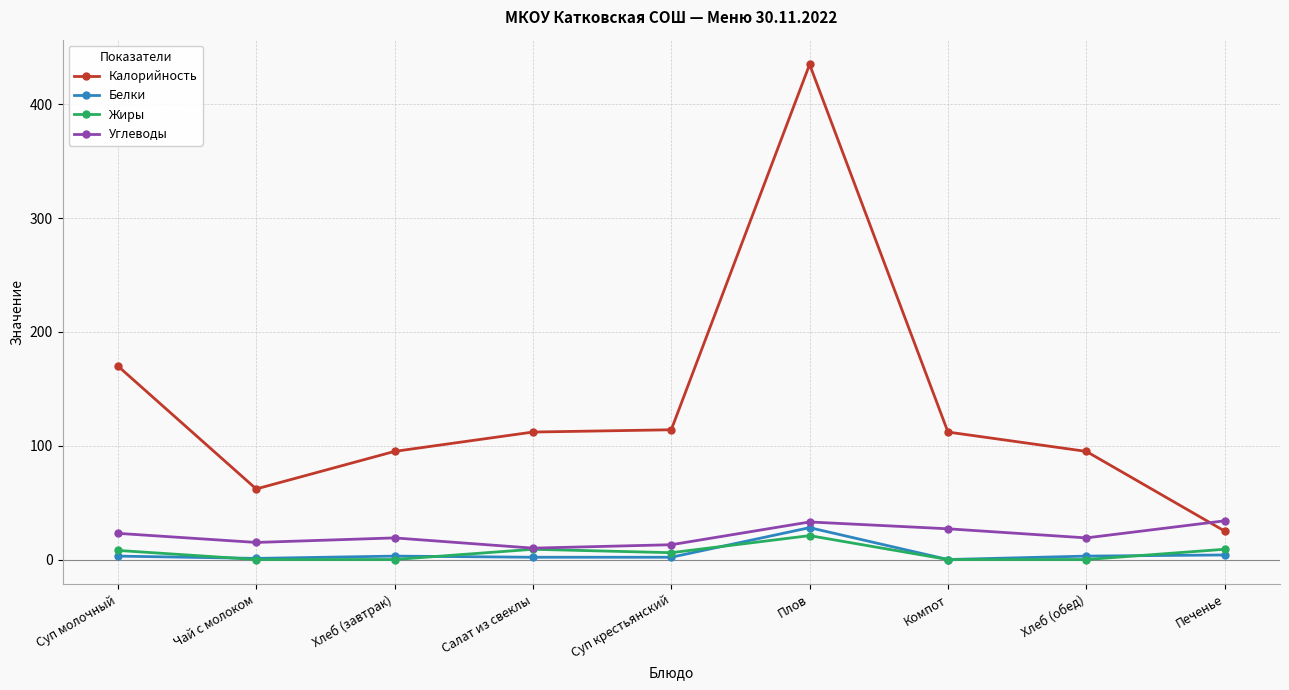

Which series has the largest total across all categories?

Калорийность